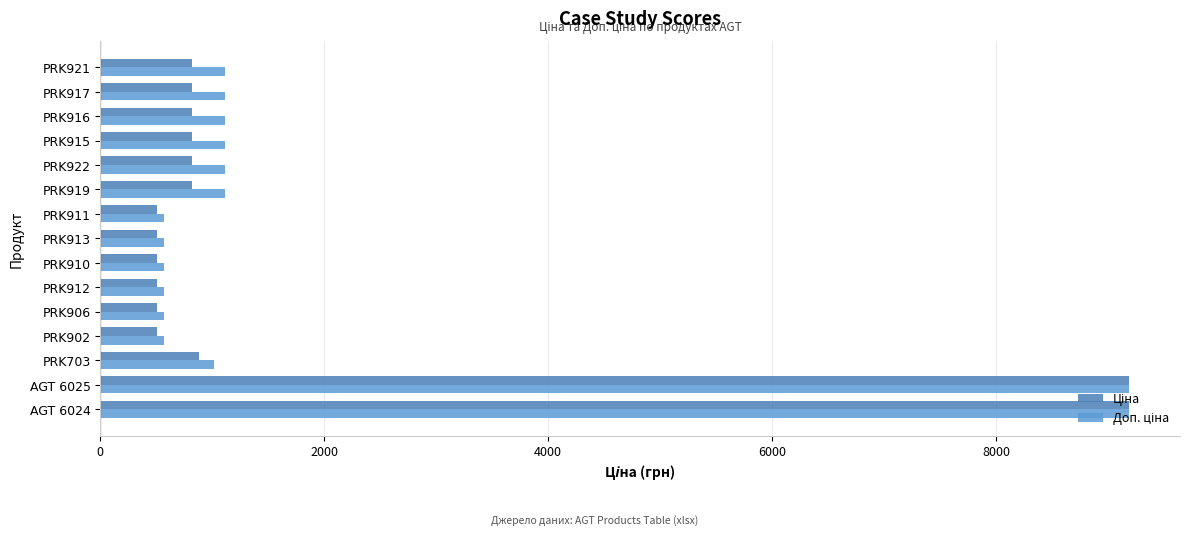

What is the smallest value displayed?

510.5